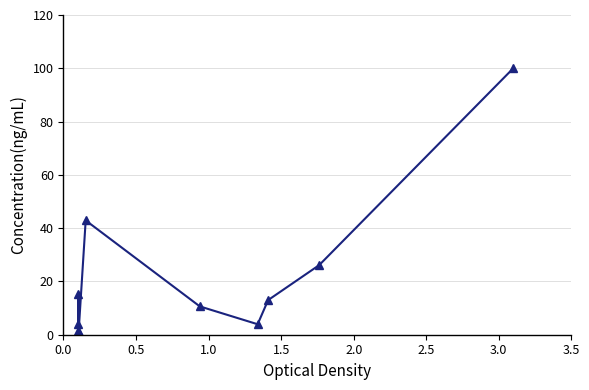

What is the greatest value displayed?

100.0